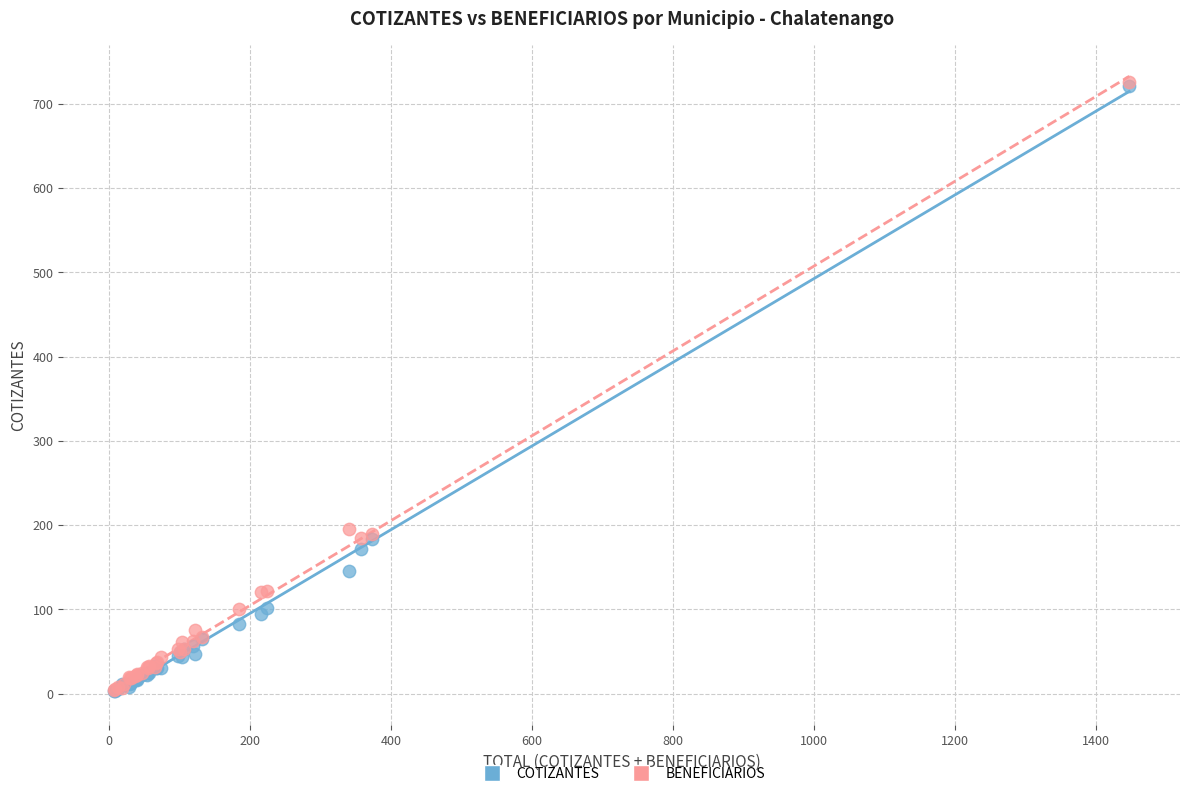

What are all the series names shown in the legend?

COTIZANTES, BENEFICIARIOS